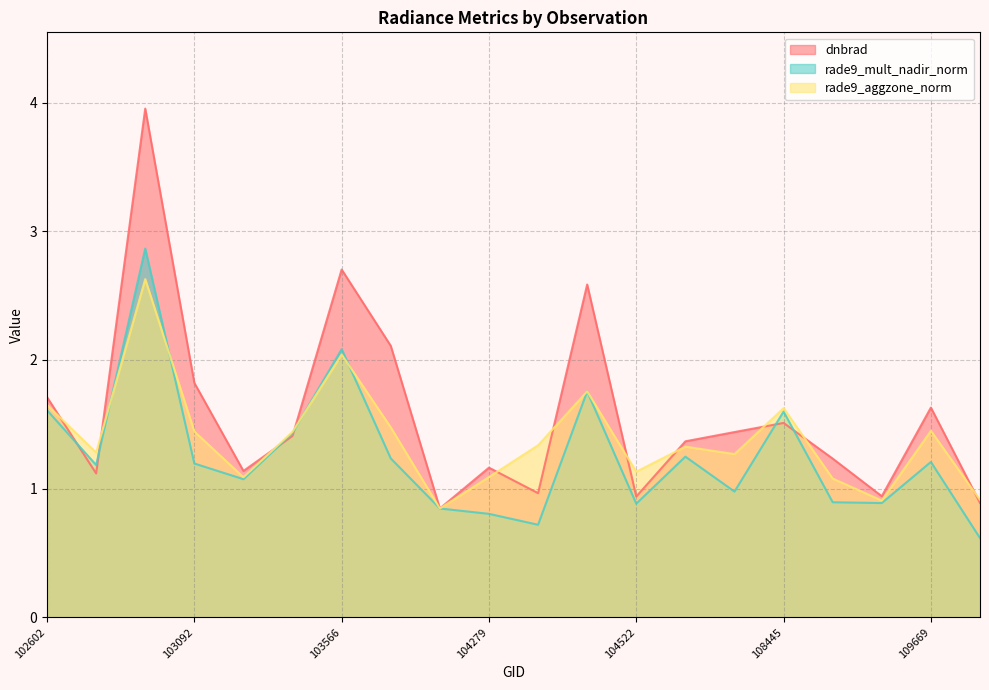

What is the difference between the maximum and minimum values in the rade9_mult_nadir_norm series?

2.3